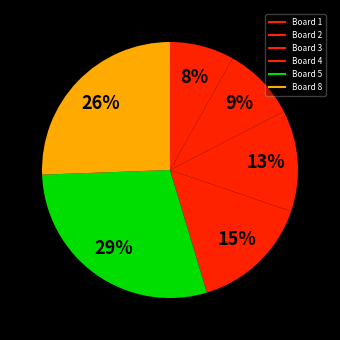

How many slices are in this pie chart?

6